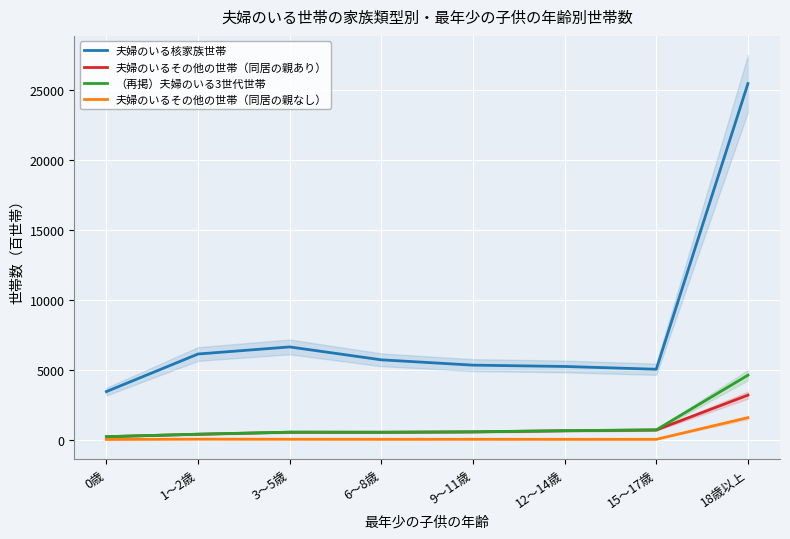

How many data points does each series have?

8